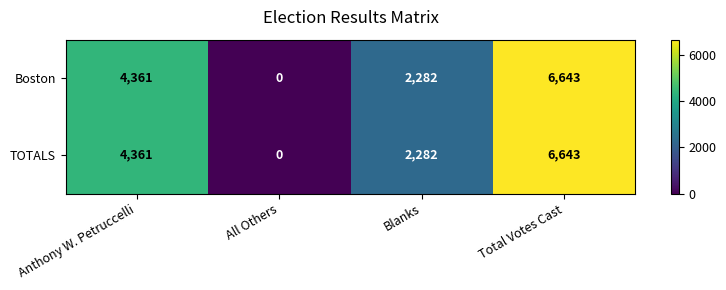

Rank the categories by TOTALS value from lowest to highest.

All Others, Blanks, Anthony W. Petruccelli, Total Votes Cast